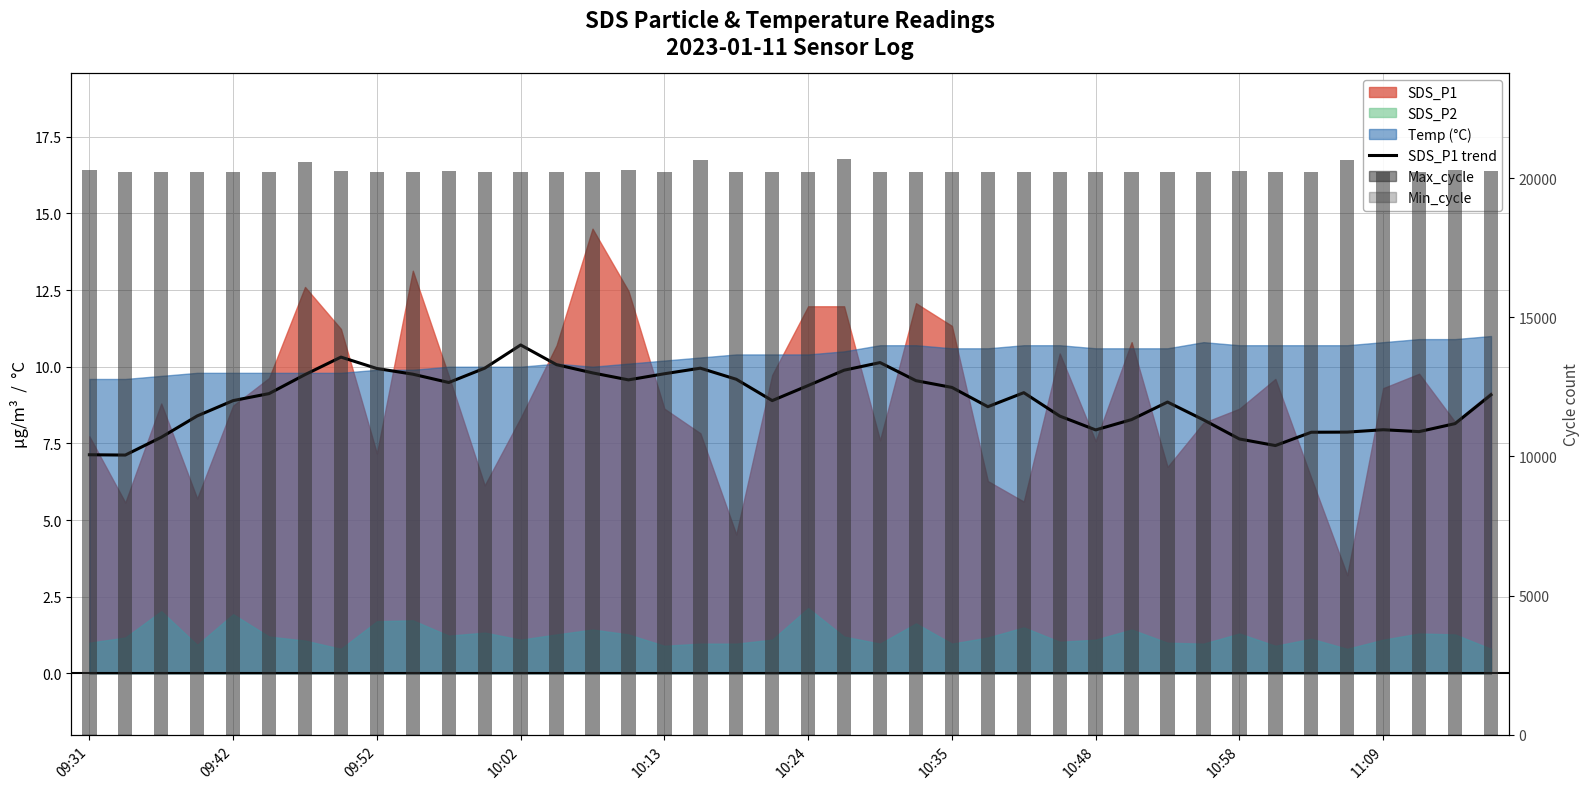

Does the chart contain stacked bars?

No